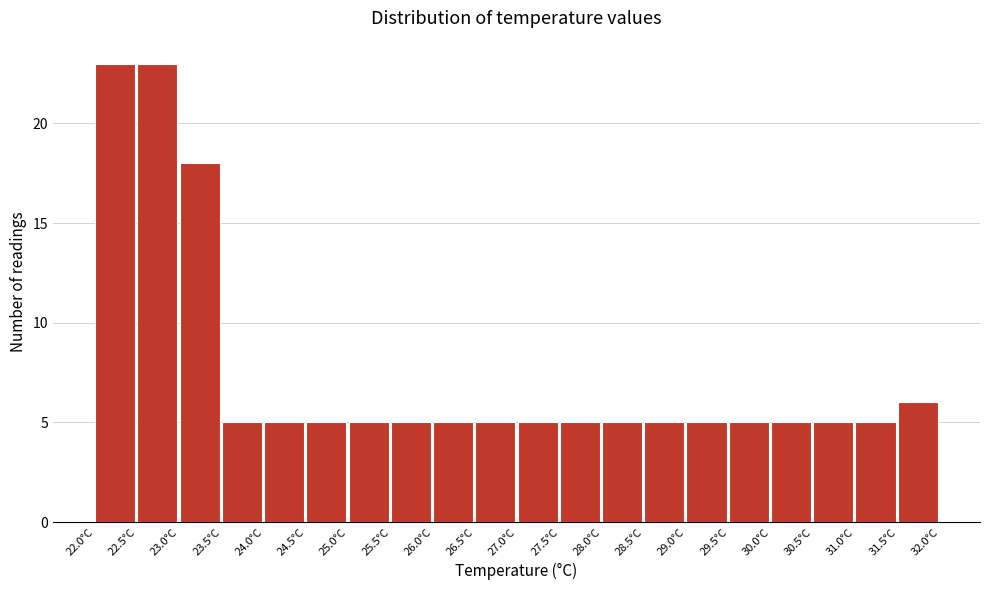

How tall is the bar that spans 27.0 to 27.5 on the x-axis? The values are not printed on the chart, so give them approximately, as read against the axis.

5